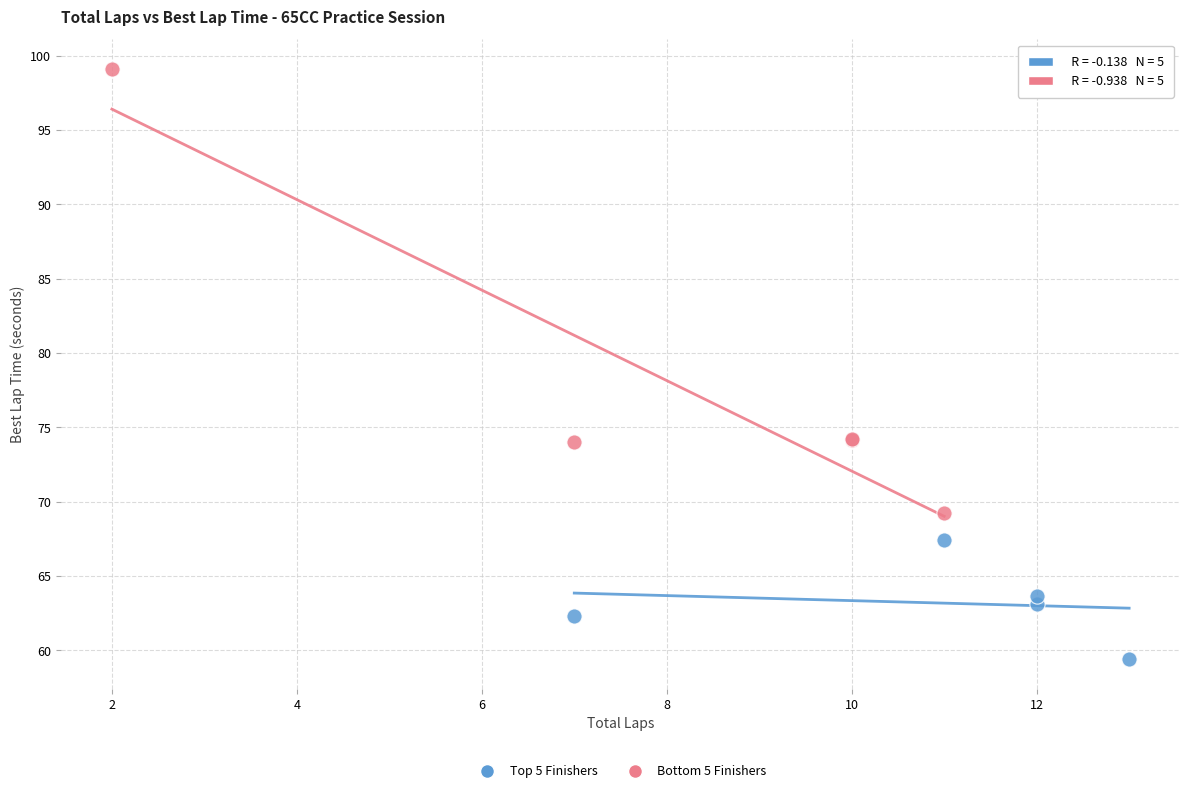

Which series has the largest Y range (max minus min)?

Bottom 5 Finishers